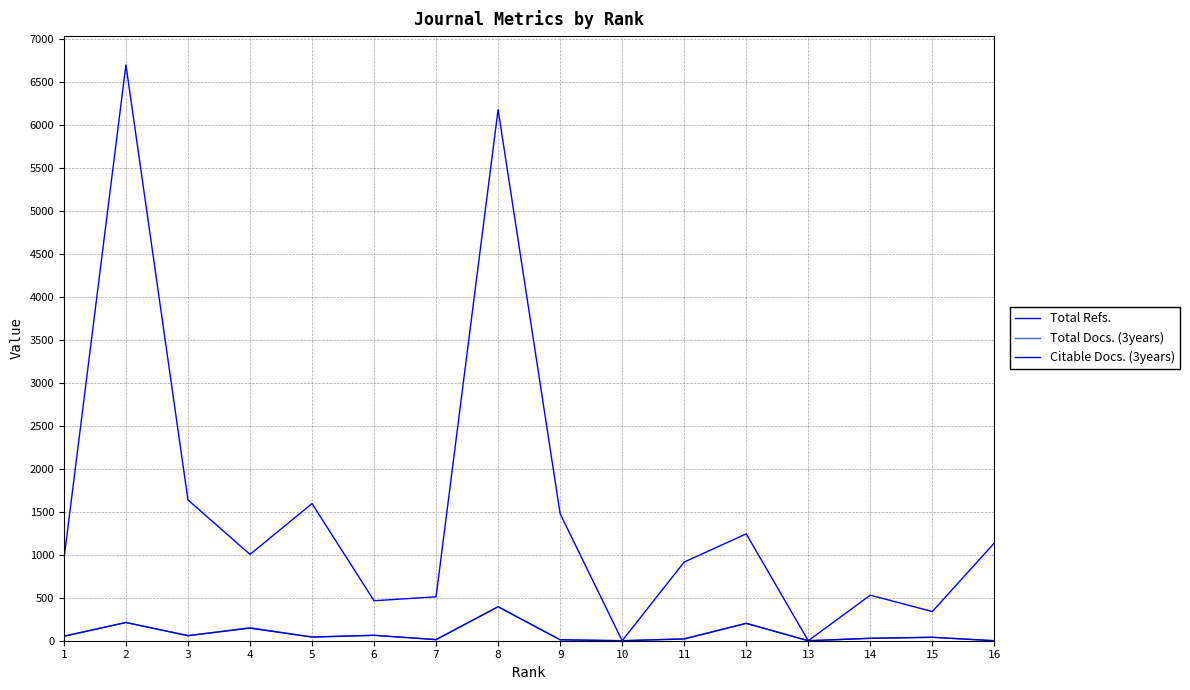

What is the sum of the Total Docs. (3years) values at 3 and 14?

87